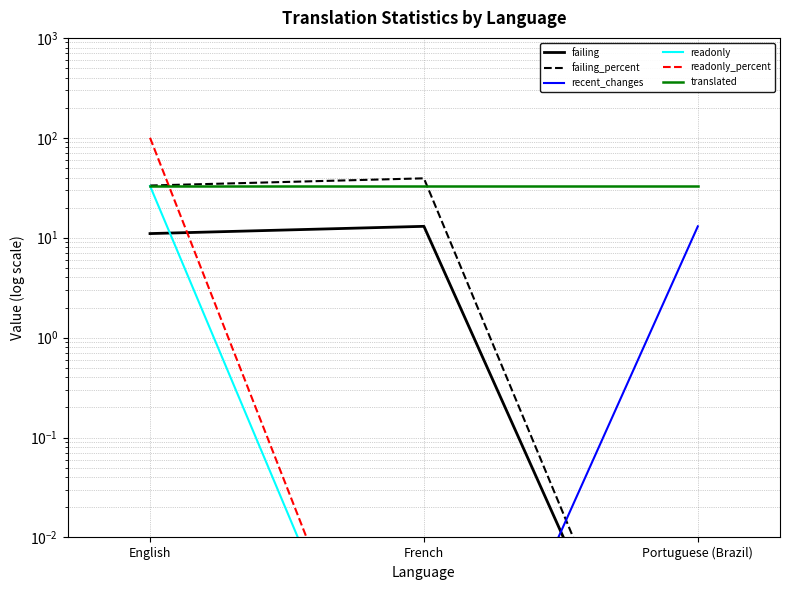

What is the average value of the recent_changes series?

4.3